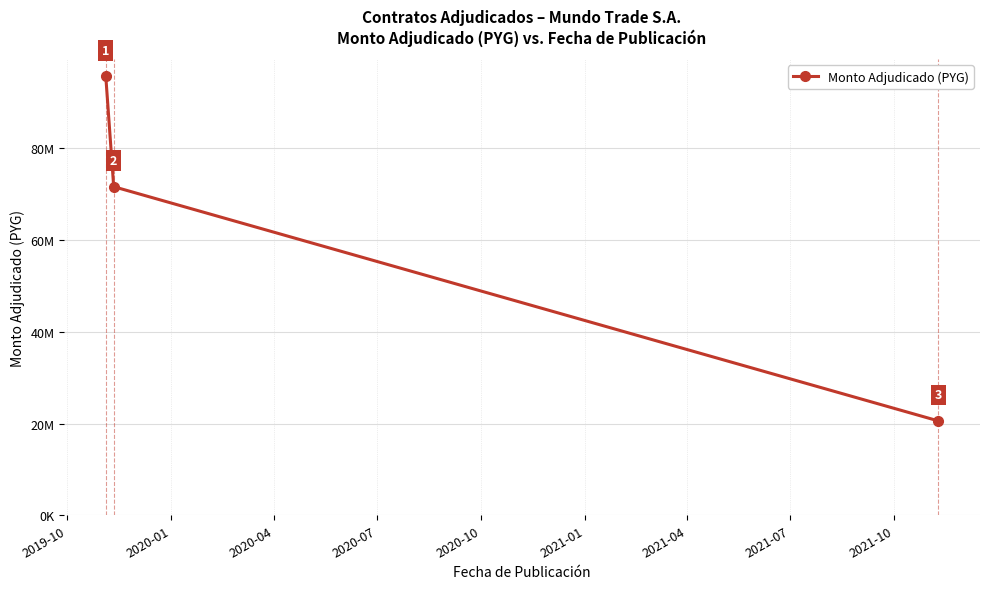

Is this an area chart (filled region under the line)?

No